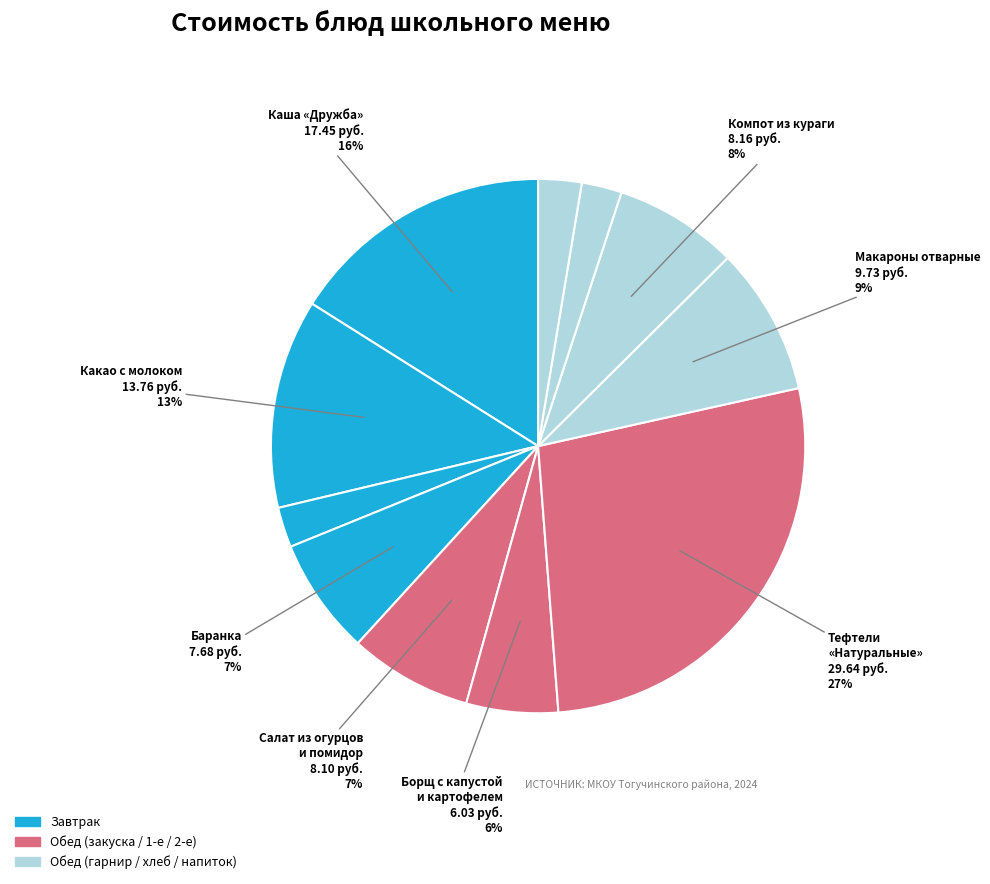

How many segments does this pie chart have?

11